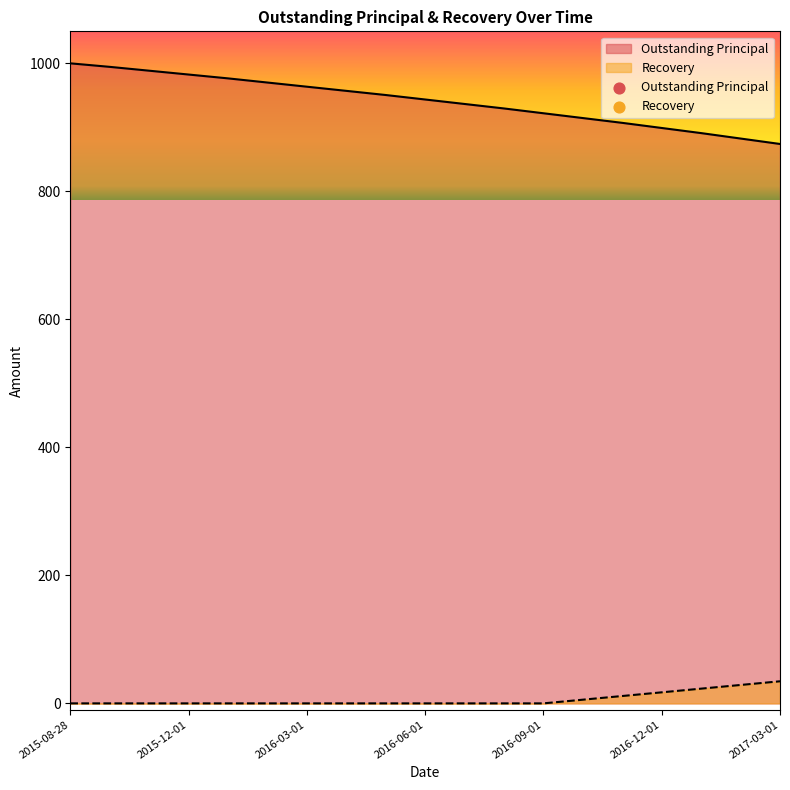

Which series has the largest Y range (max minus min)?

Outstanding Principal